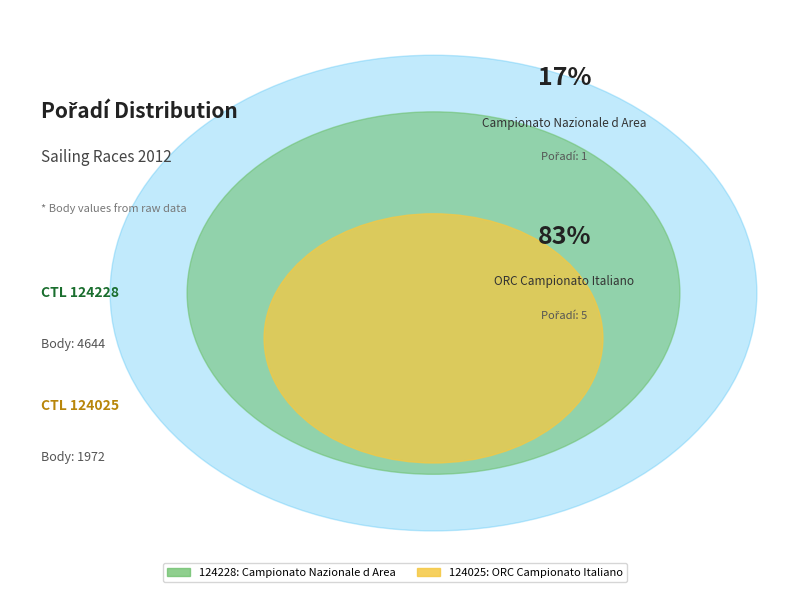

Combined, do 124228 and 124025 account for over 50%?

Yes